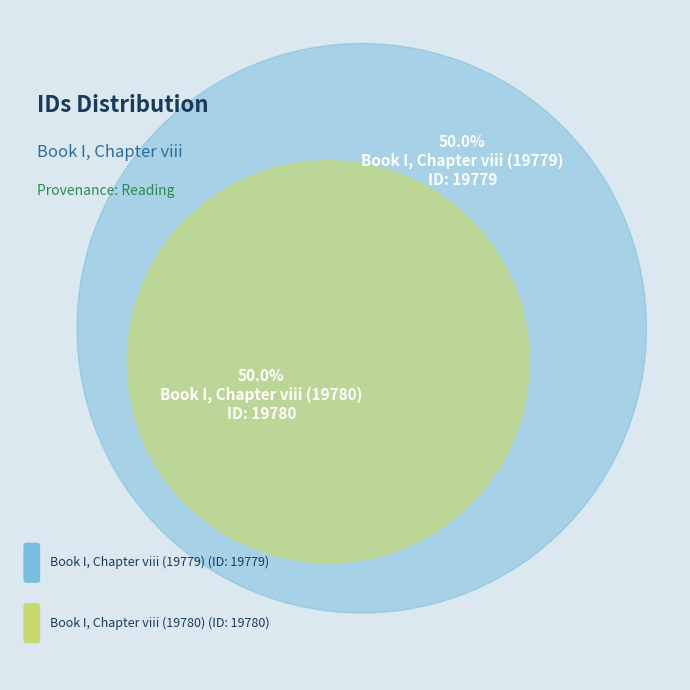

Which category has the biggest portion of the pie?

Book I, Chapter viii (19780)